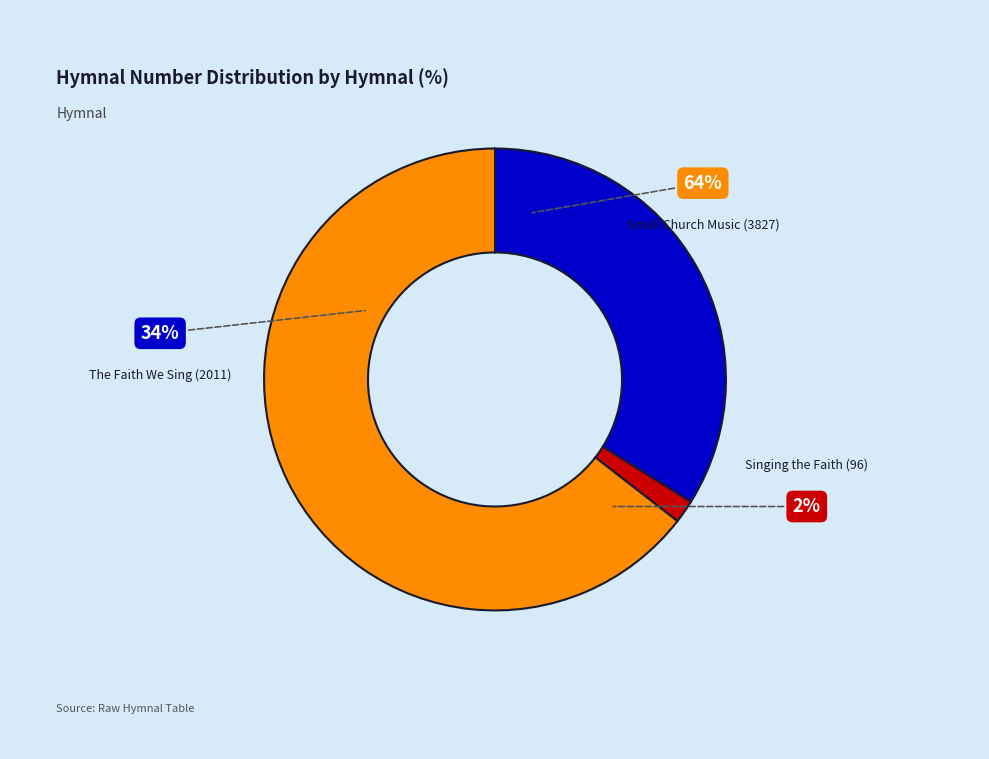

What is the change in value from The Faith We Sing (2011) to Singing the Faith (96)?

-1915